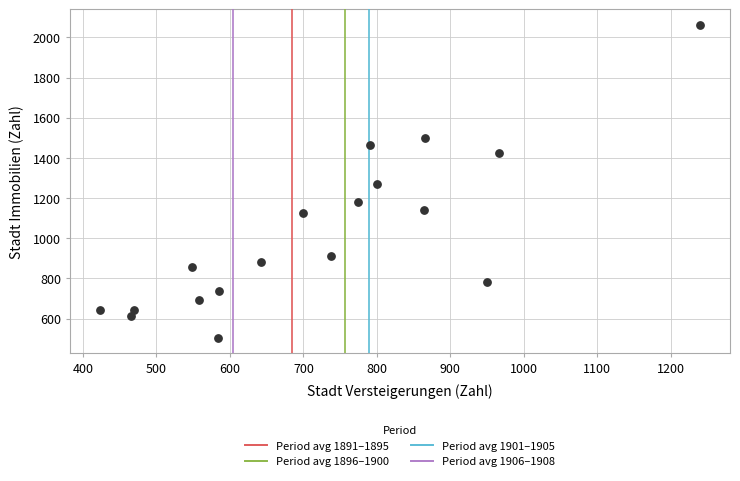

What is the range of X values (max minus min)?

817